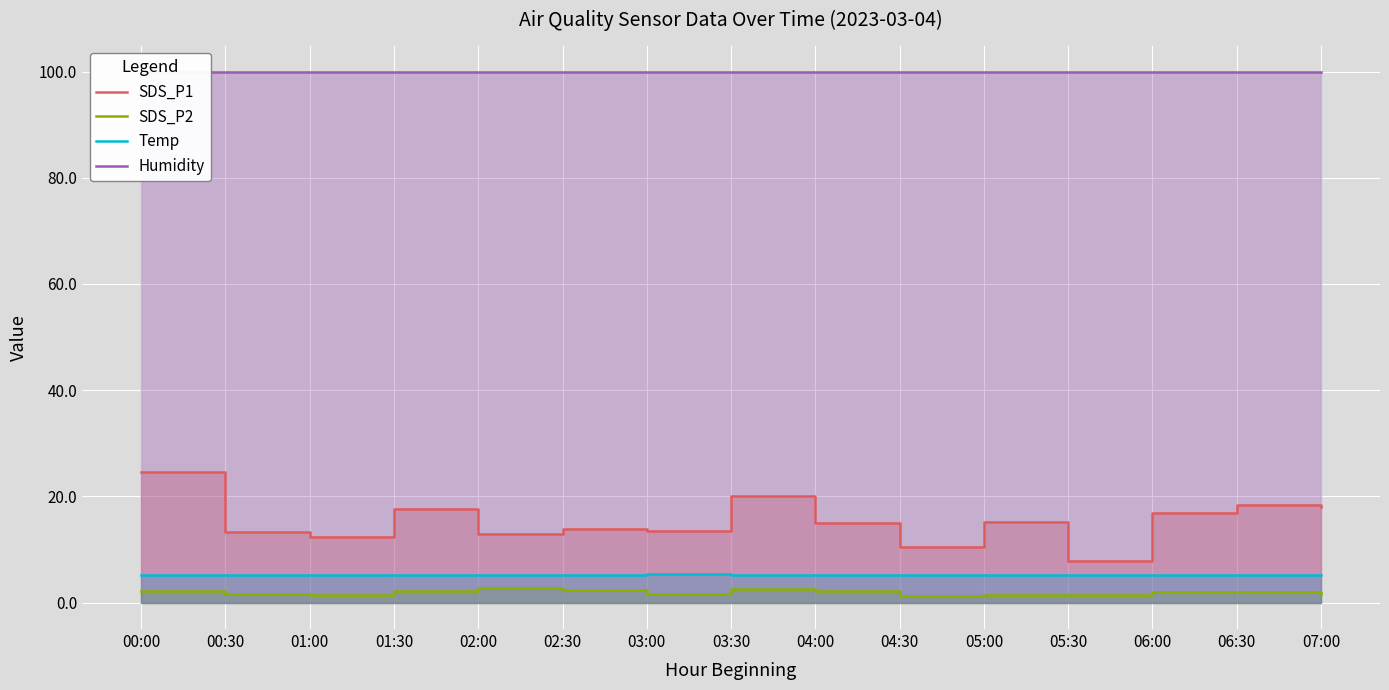

True or false: SDS_P2 has more than 2 interior local peaks.

True